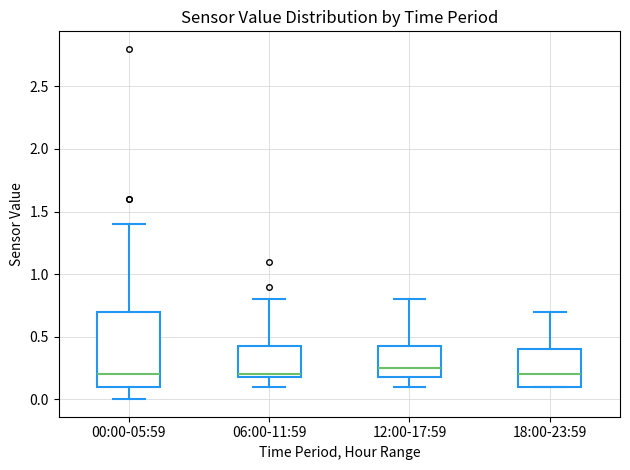

Where is the upper edge of the box for 18:00-23:59 on the y-axis? The values are not printed on the chart, so give them approximately, as read against the axis.

0.40